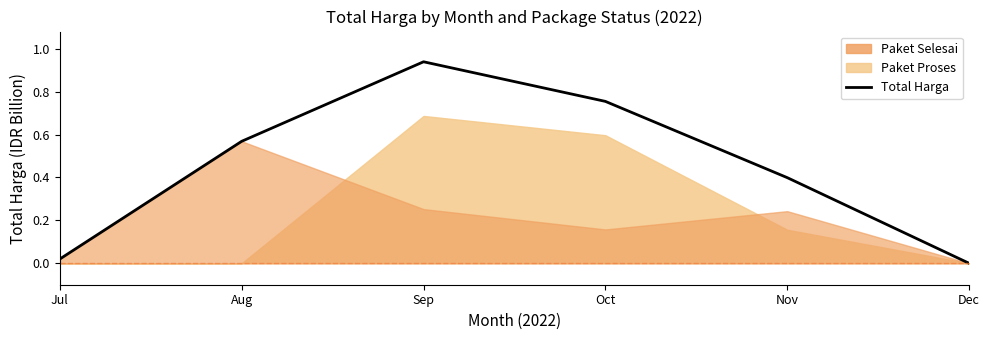

Rank the categories by value from lowest to highest.

Dec, Jul, Nov, Aug, Oct, Sep